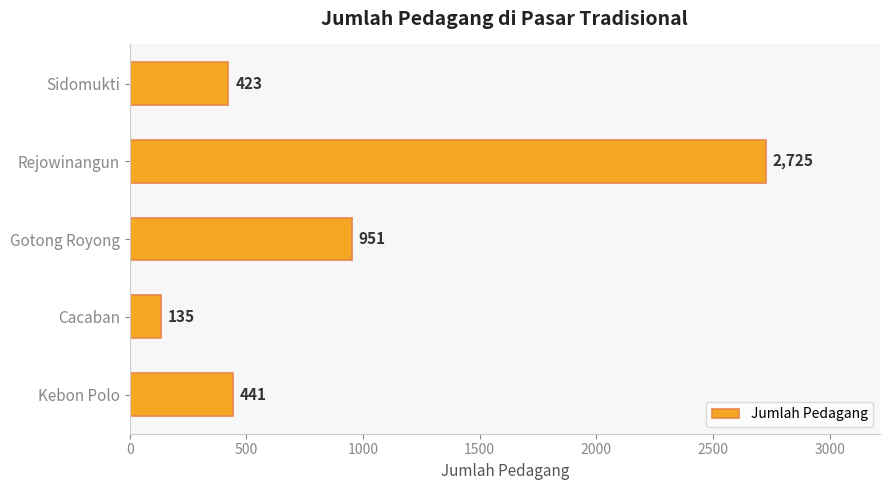

Reading bottom to top, transcribe all the data shown in this chart.

Kebon Polo=441	Cacaban=135	Gotong Royong=951	Rejowinangun=2725	Sidomukti=423